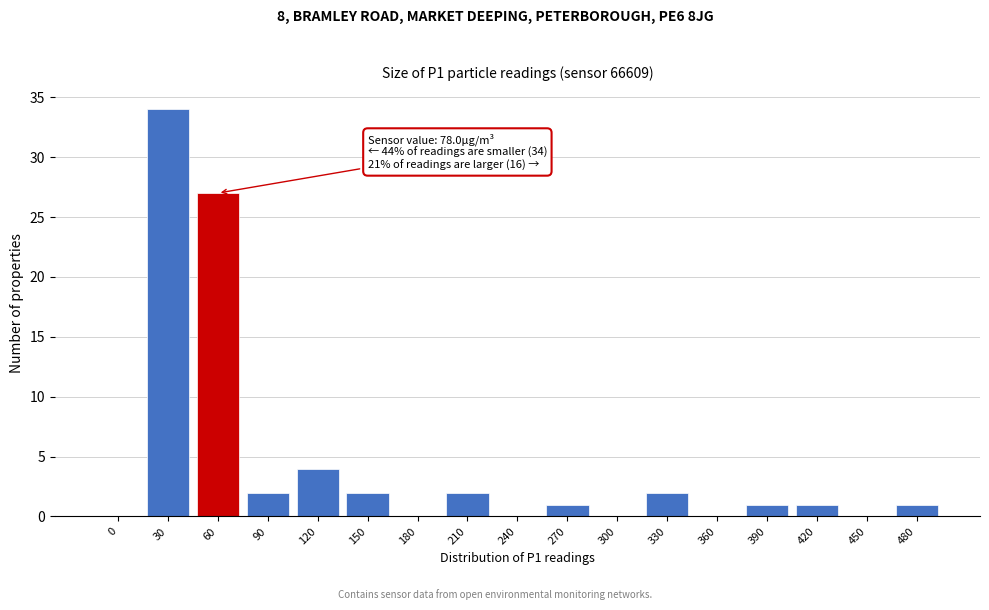

Reading right to left, extract all data points from this chart.

480=1	450=0	420=1	390=1	360=0	330=2	300=0	270=1	240=0	210=2	180=0	150=2	120=4	90=2	60=27	30=34	0=0